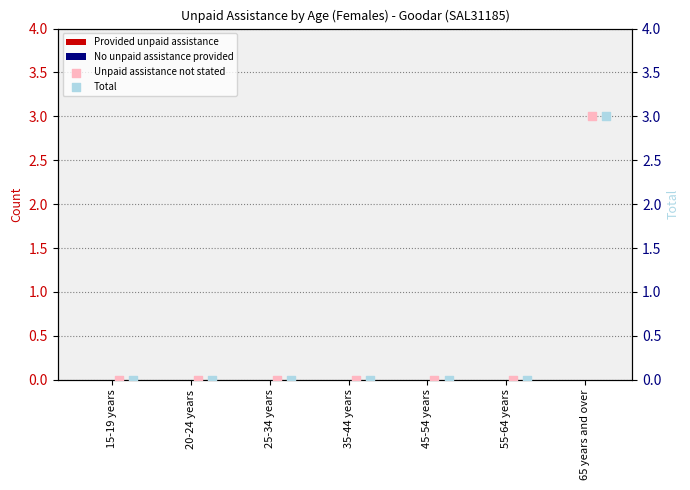

At which category is the sum across all series the highest?

65 years and over